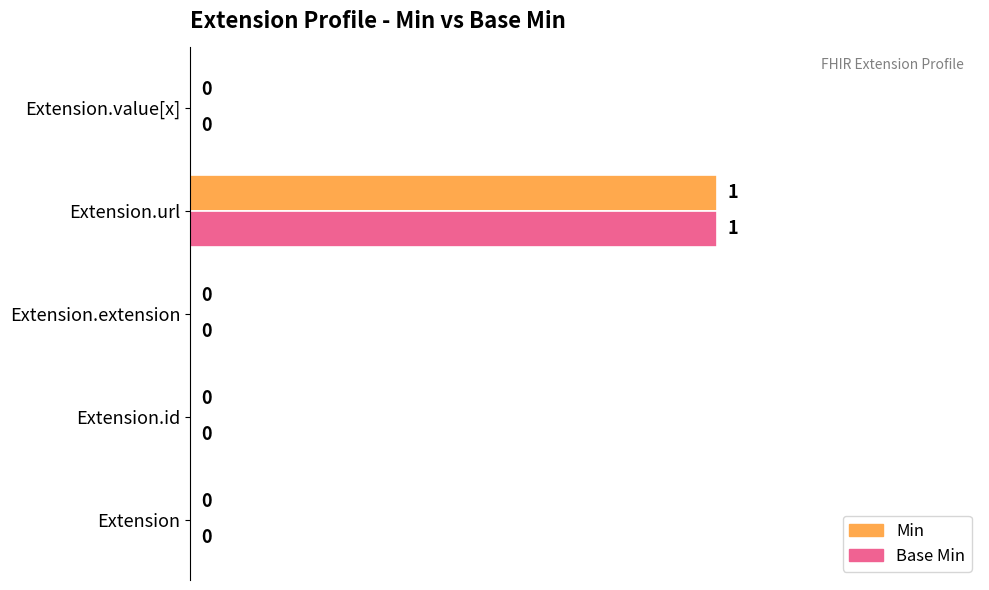

What are all the series names shown in the legend?

Min, Base Min